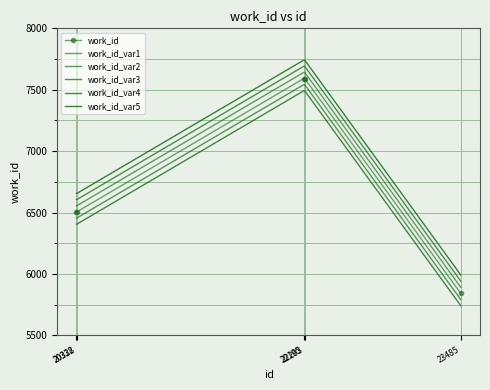

True or false: work_id_var1 has a value of 7641 at 22203.

True